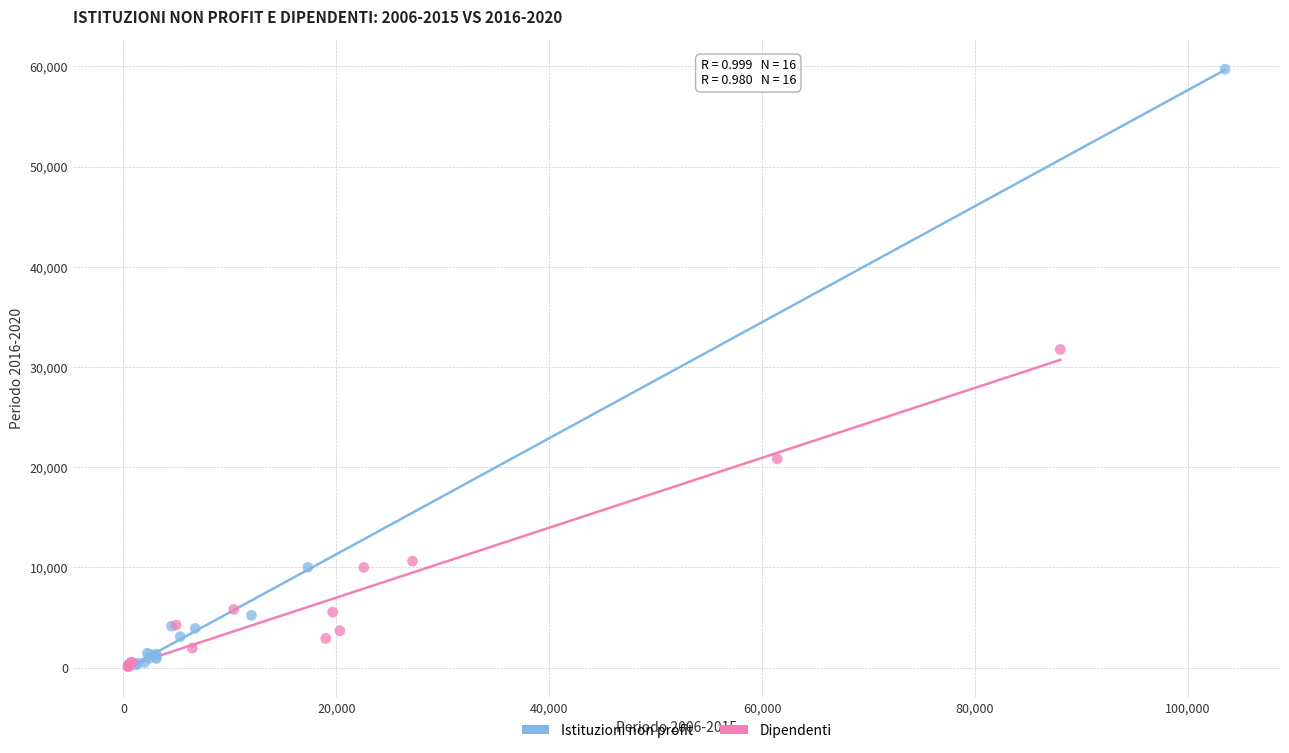

Which series has the largest Y range (max minus min)?

Istituzioni non profit